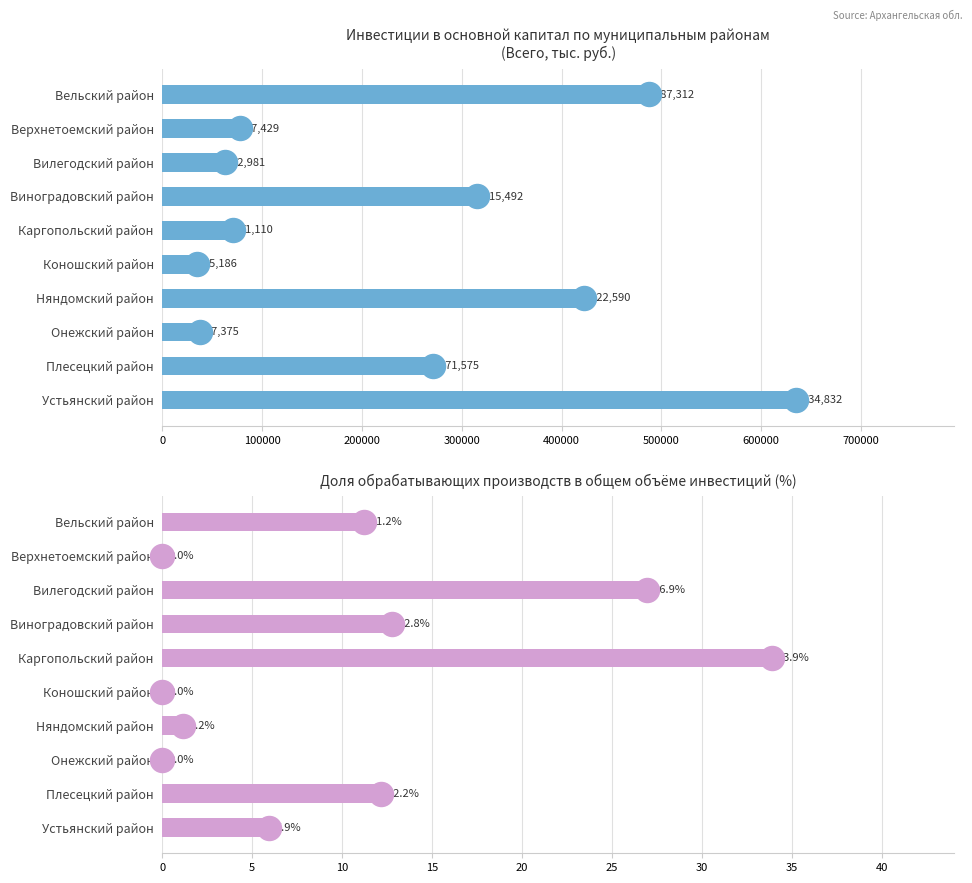

Which series reaches the minimum Y coordinate?

Обрабатывающие производства (%)